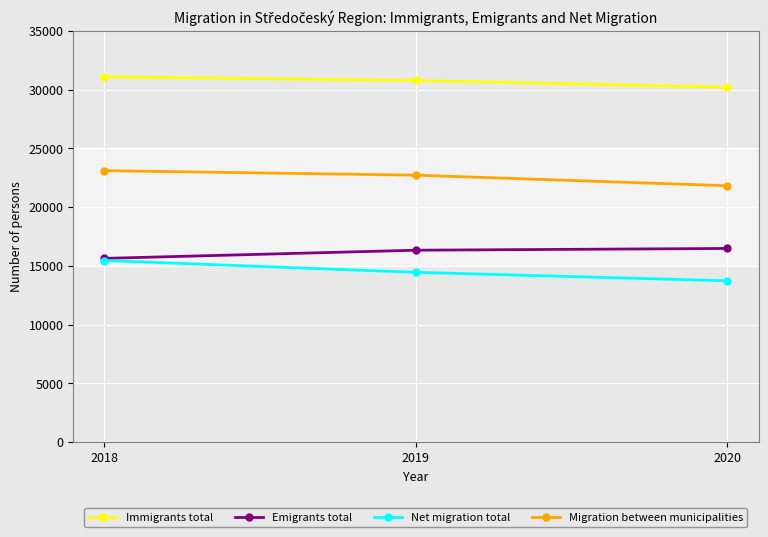

Rank the series at 2020 from lowest to highest value.

Net migration total, Emigrants total, Migration between municipalities, Immigrants total